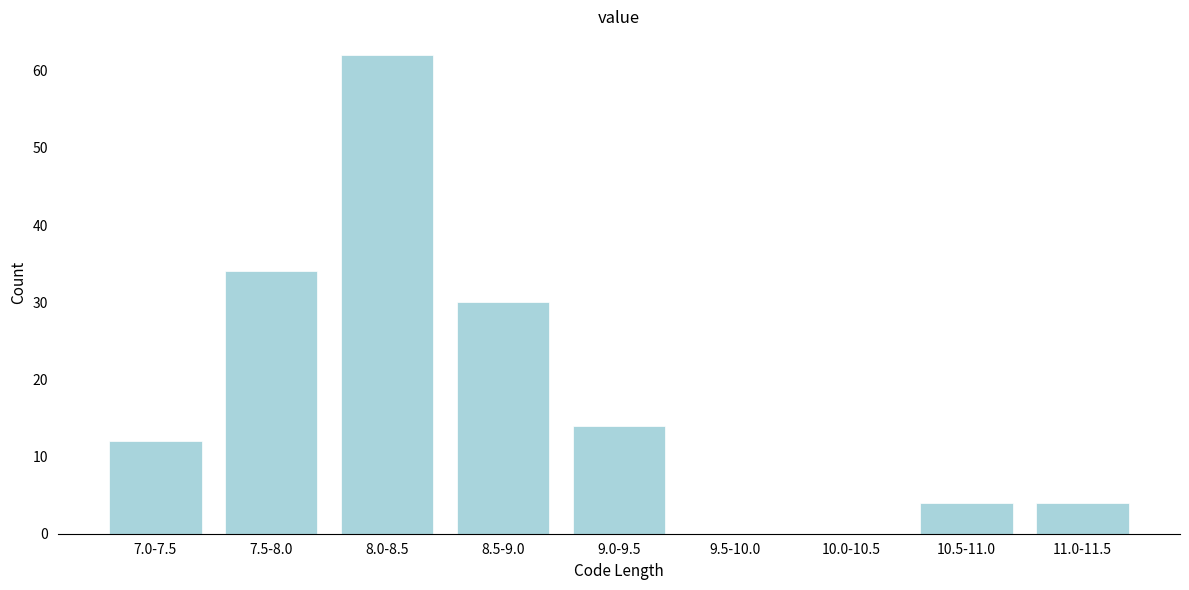

Reading left to right, list all the values displayed in this chart.

7.0-7.5=12	7.5-8.0=34	8.0-8.5=62	8.5-9.0=30	9.0-9.5=14	9.5-10.0=0	10.0-10.5=0	10.5-11.0=4	11.0-11.5=4